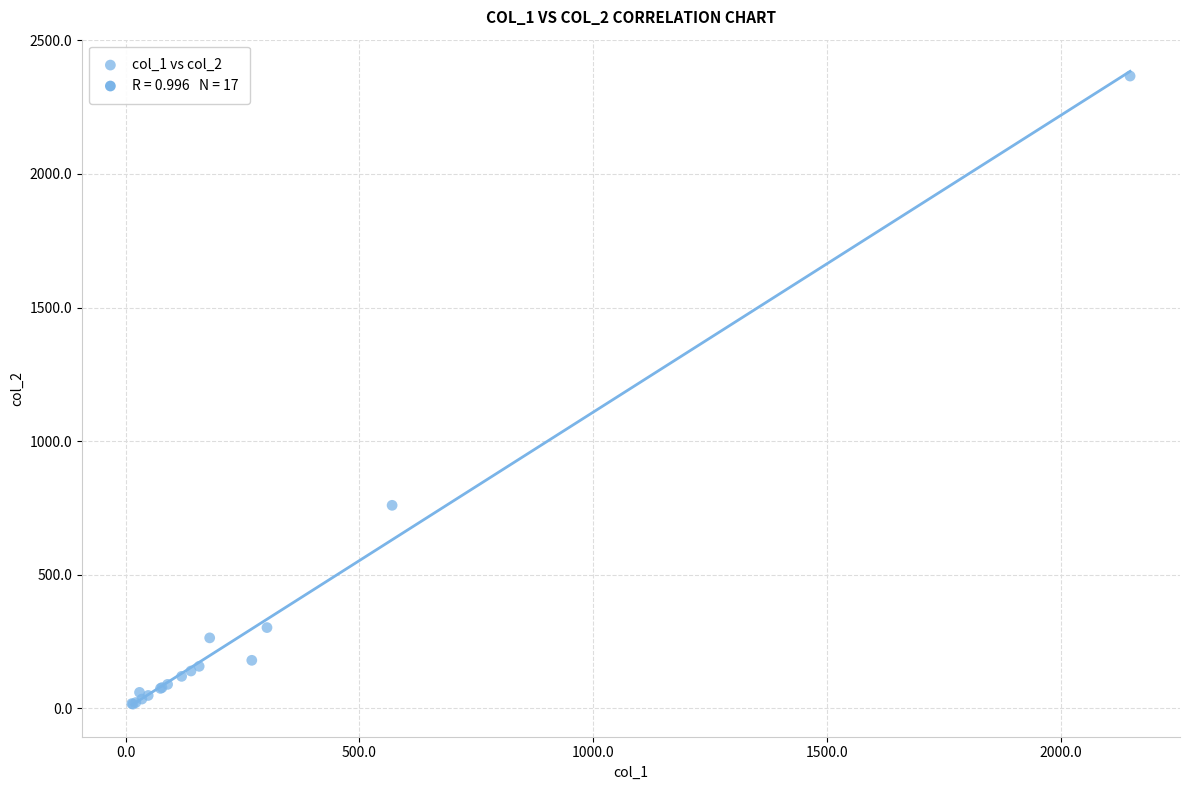

What Y value in the scatter plot is closest to 1191?

760.0